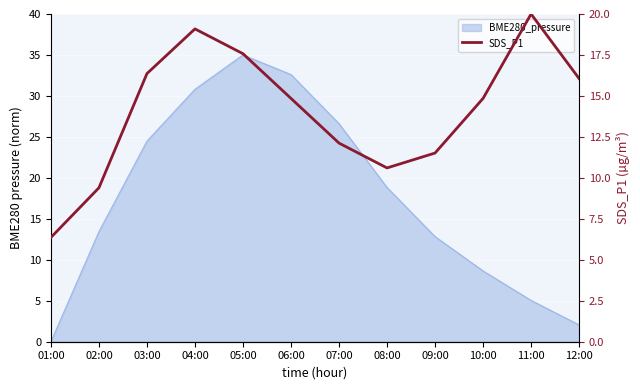

What is the label of the 8th point from the left?

08:00